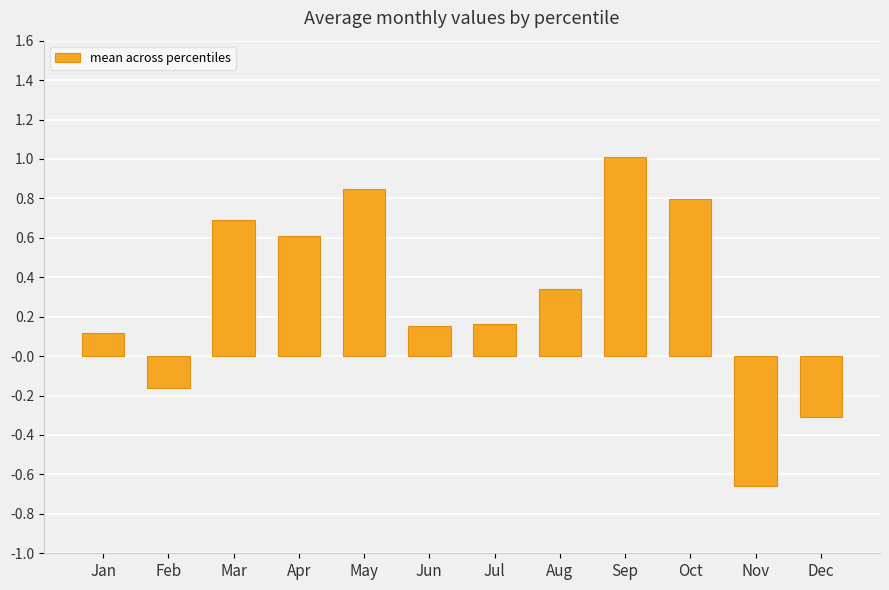

How many bars are there in total?

12